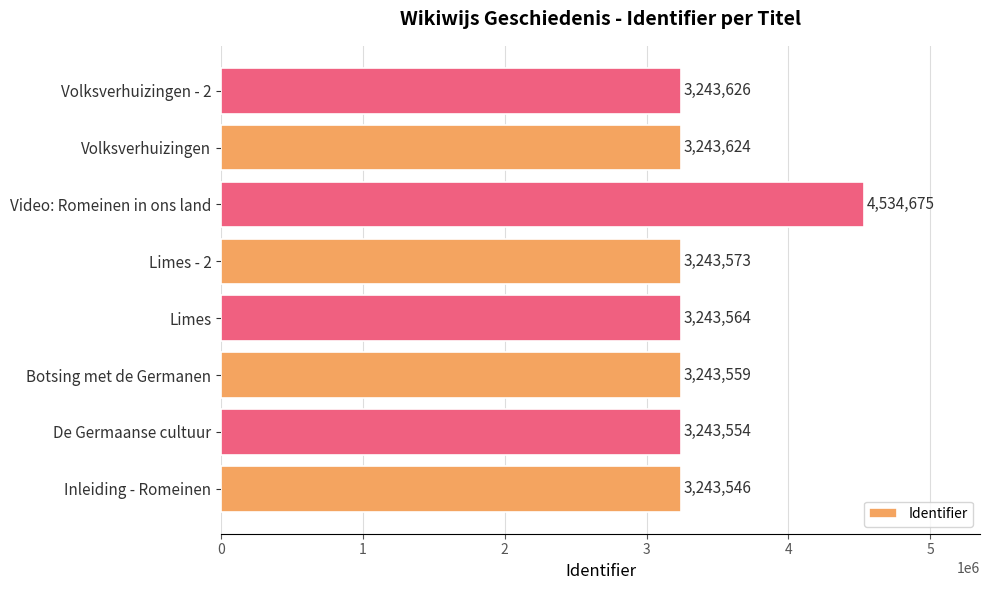

What is the difference between the maximum and minimum values?

1291129